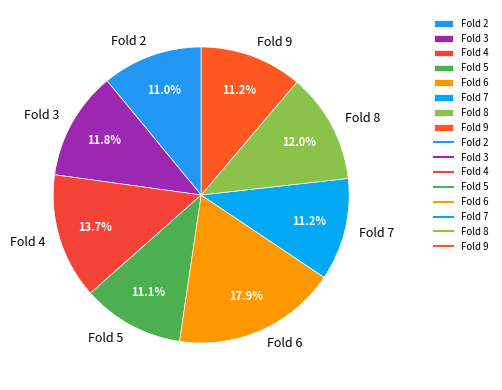

What percentage is NOT represented by Fold 3?

88.2%